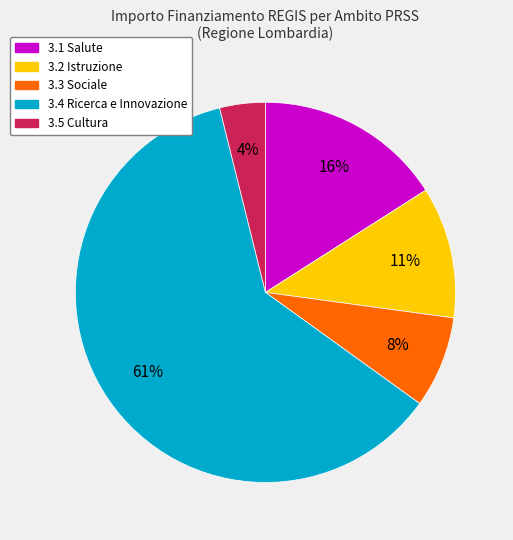

Is there a majority slice in this chart?

Yes